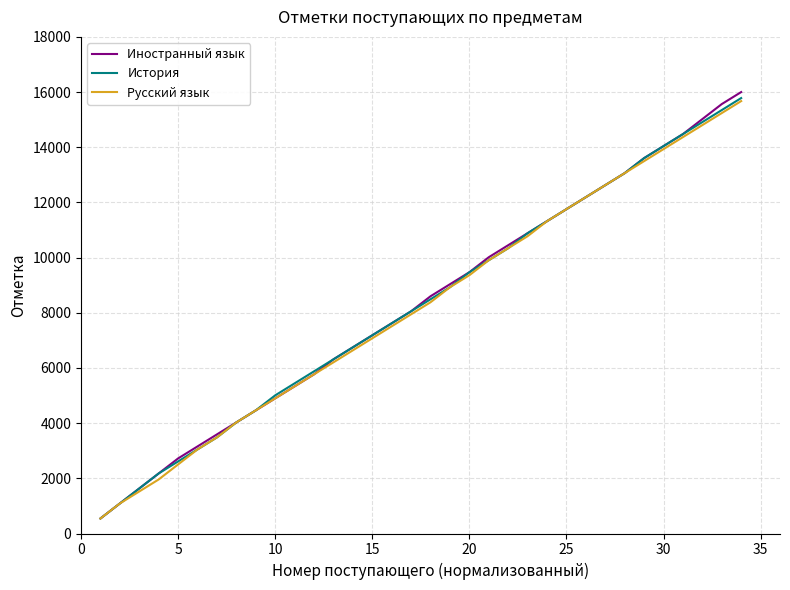

What is the minimum value shown in the chart?

544.2